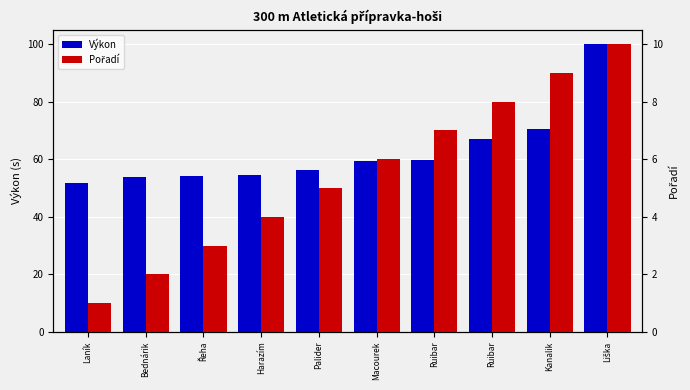

What is the difference between the Pořadí values at Harazím and Ruibar?

3.0